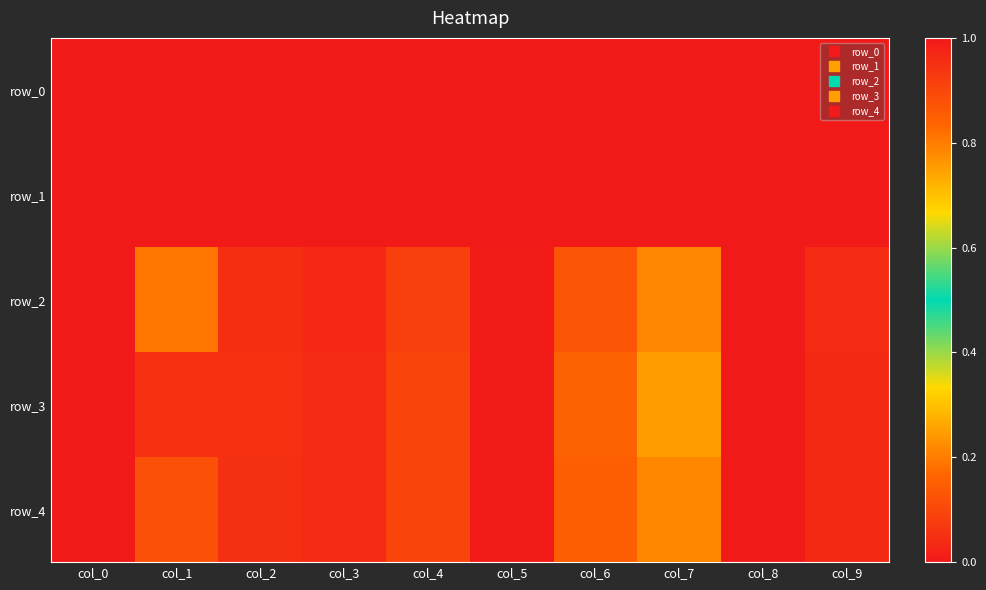

What is the difference between the second highest and second lowest values in the row_4 series?

0.2